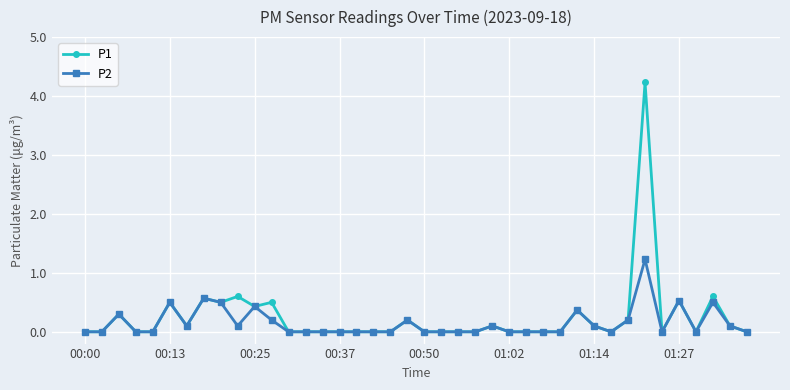

What is the maximum value for P1?

4.2